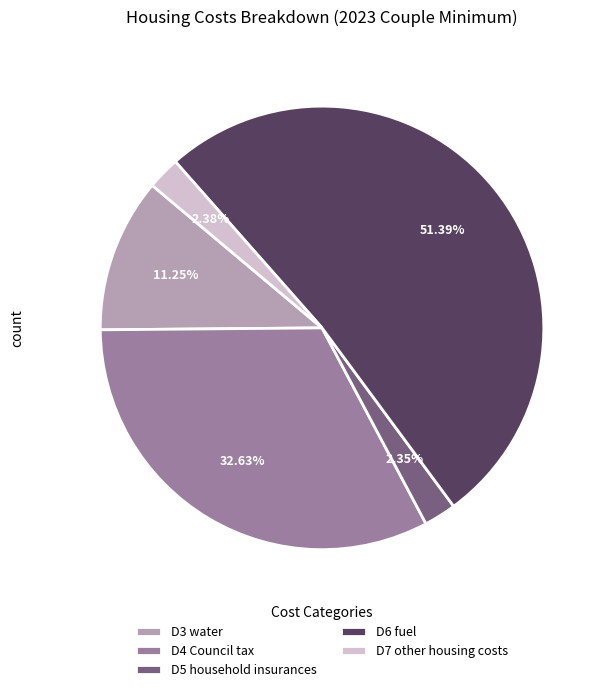

The D3 water slice represents 23% of the pie. True or false?

False